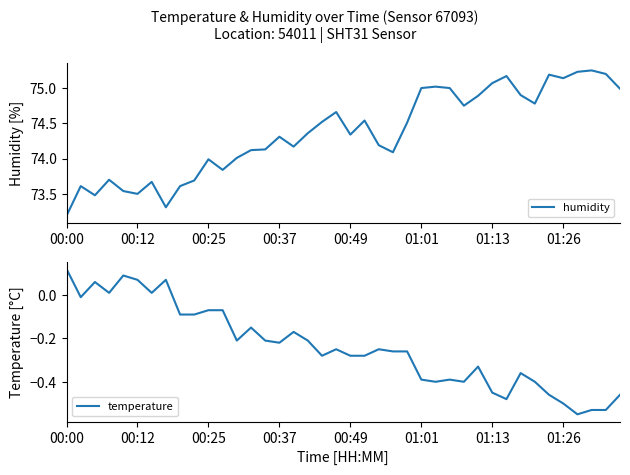

Which category has the highest value in the temperature series?

00:00